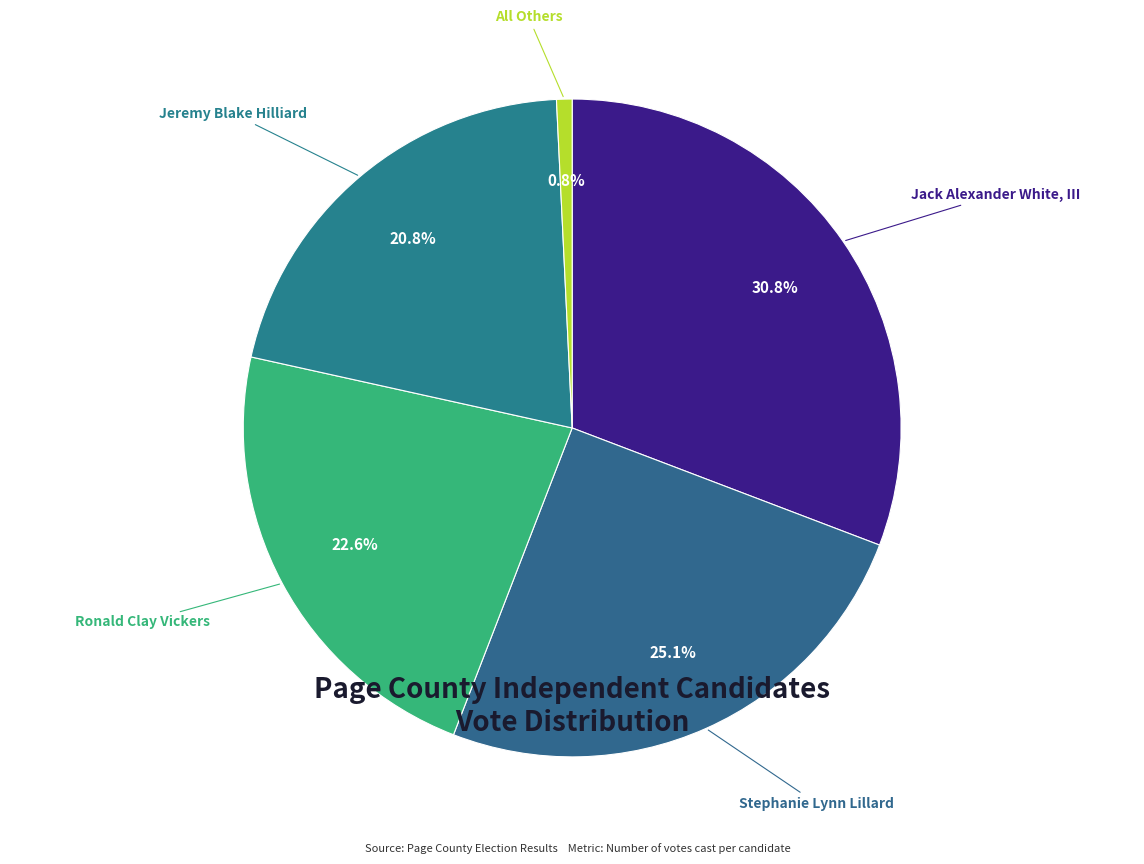

To the nearest percent, what is the combined percentage of Jack Alexander White, III and All Others?

32%